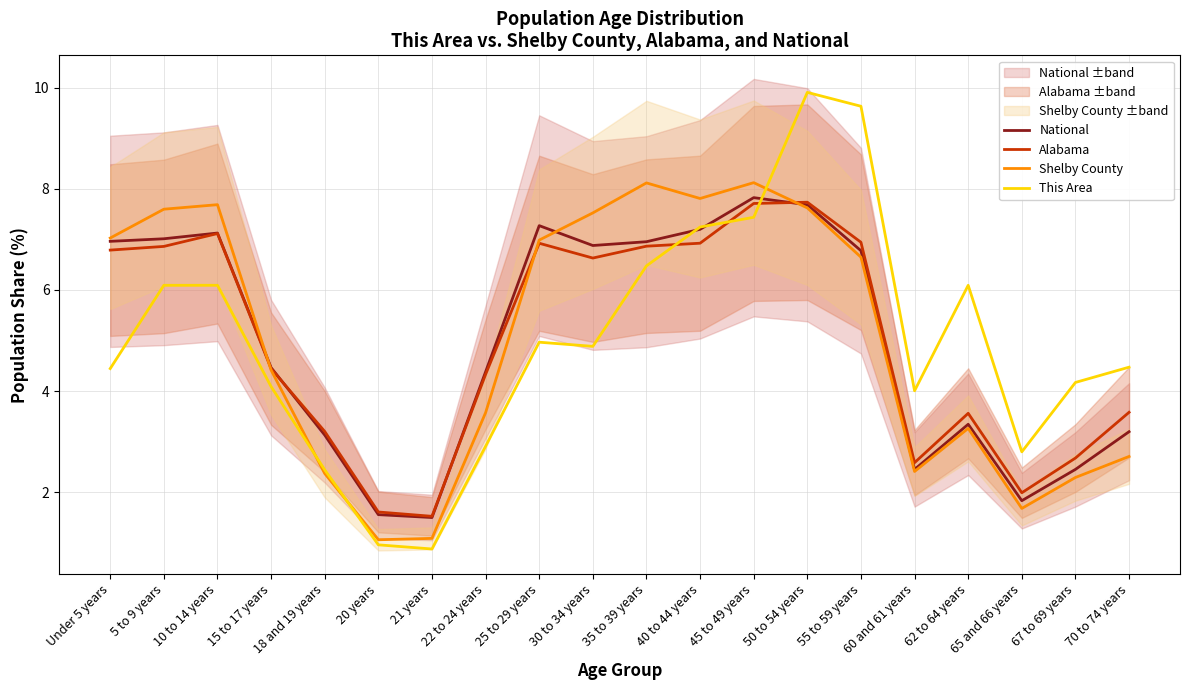

What is the difference between the maximum and minimum values in the National series?

6.3